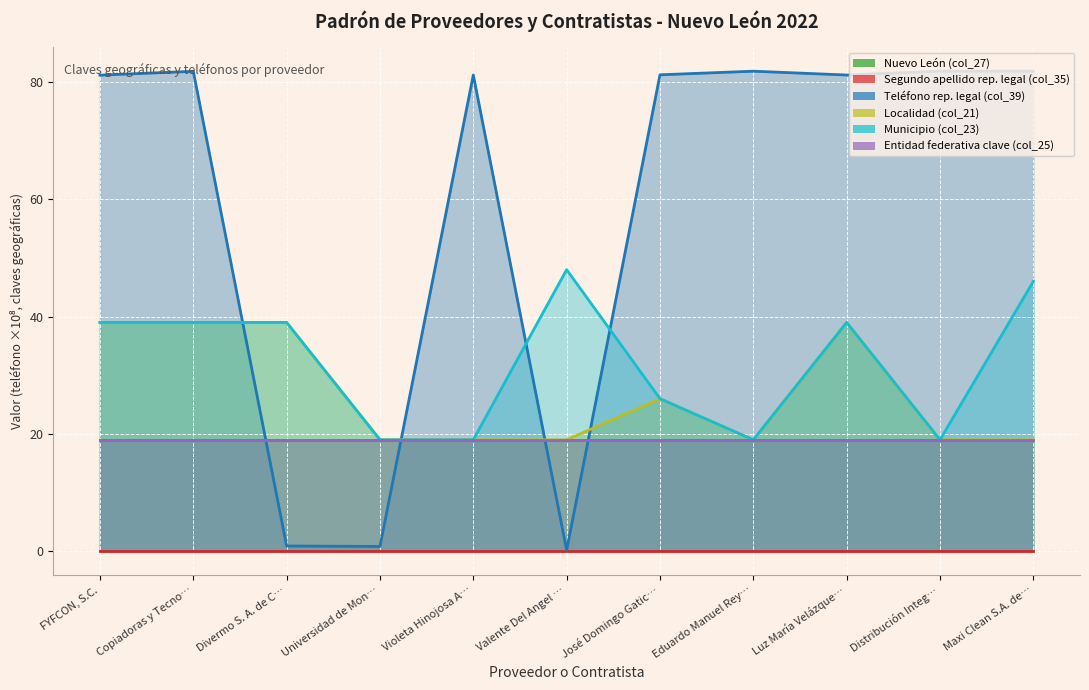

At which label does Localidad (col_21) reach its minimum?

Universidad de Mon…